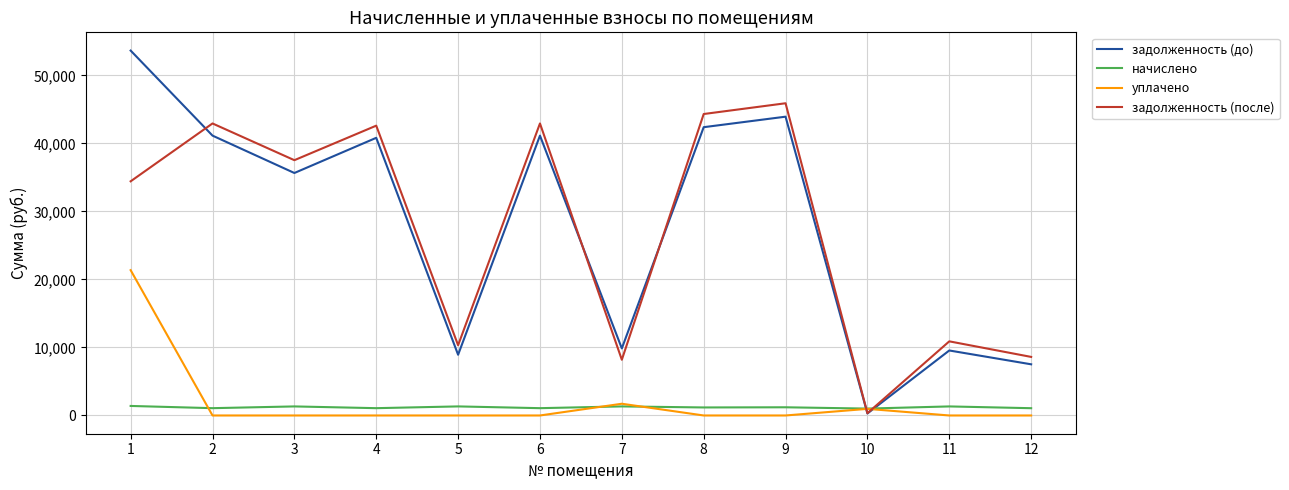

What is the average value of the задолженность (после) series?

27427.2